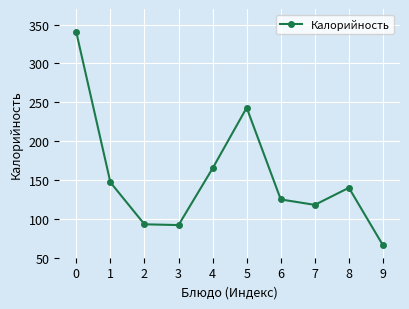

What is the sum of all values?

1529